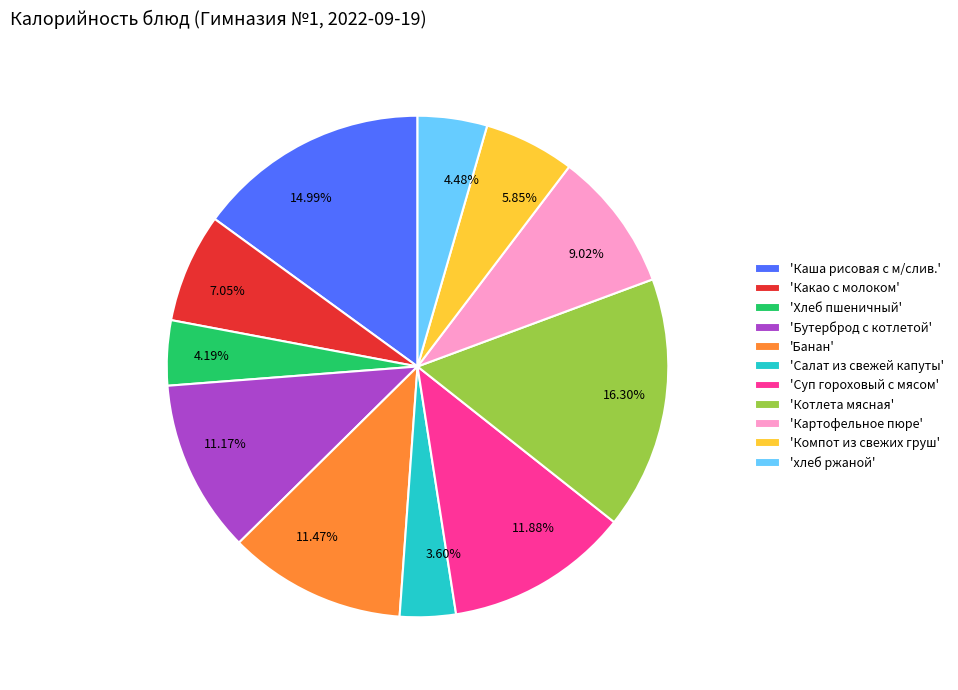

Do 14.99% and 11.47% together represent more than half of the pie?

No